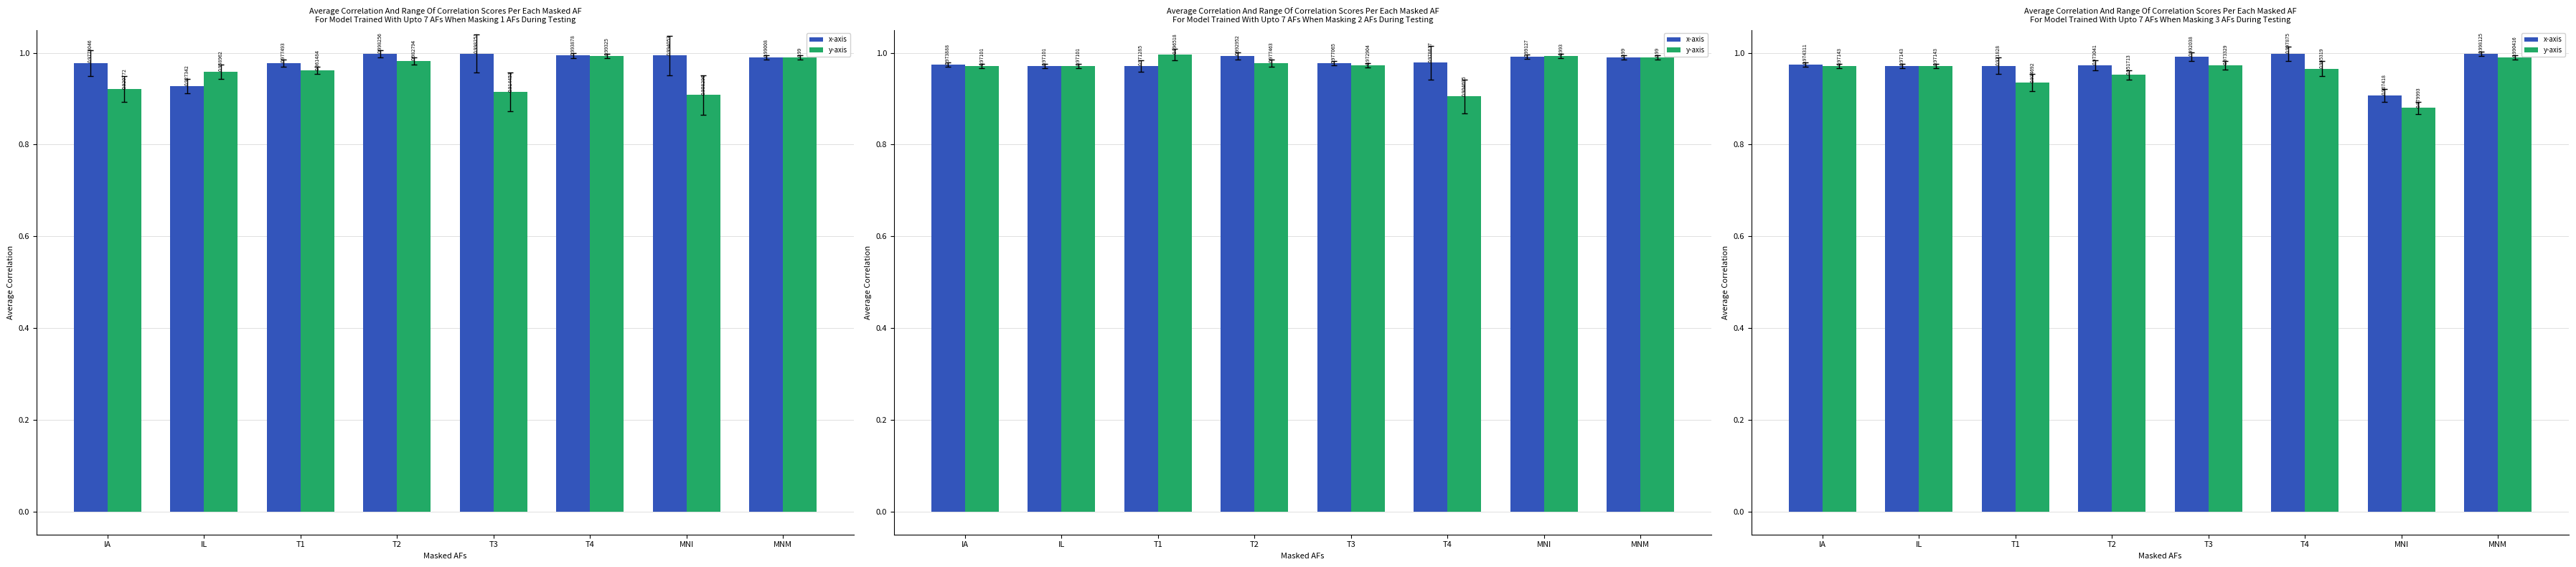

Which has a higher value, MNM or T4?

MNM